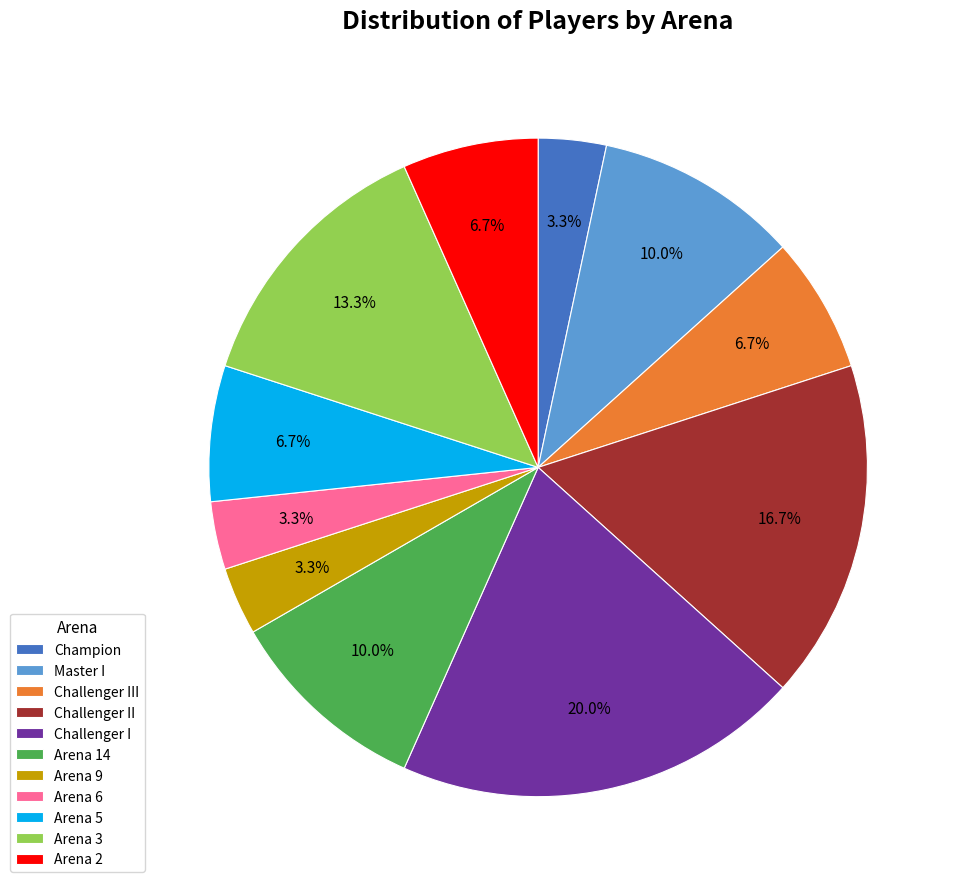

Is the sum of Arena 6 and Champion greater than half?

No